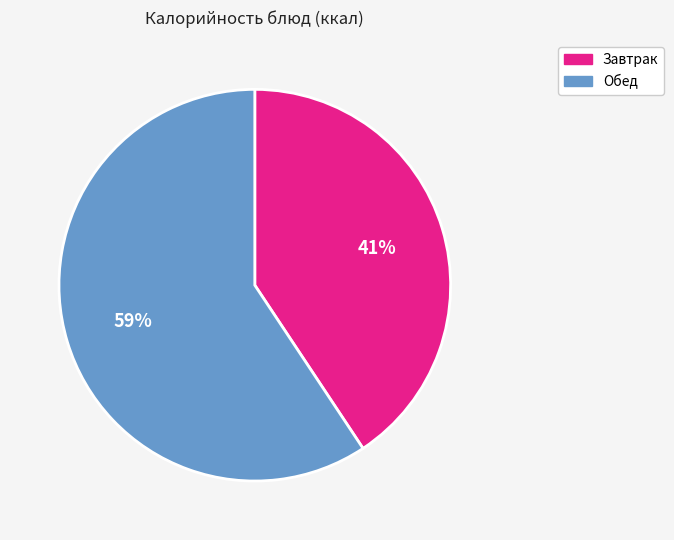

What percentage is the Обед slice, to the nearest percent?

59%